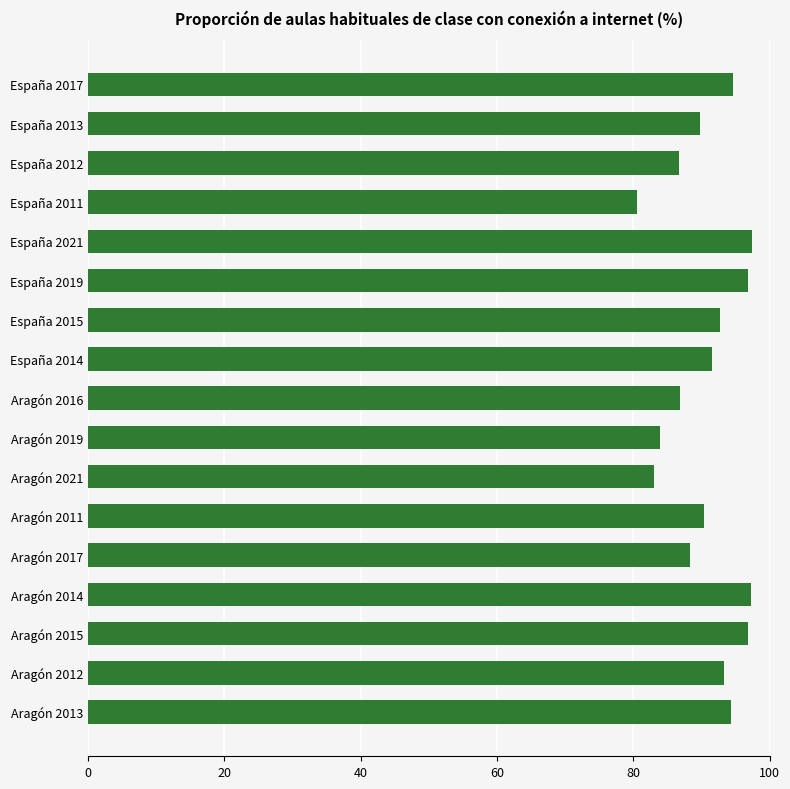

What is the sum of all values?

1544.6